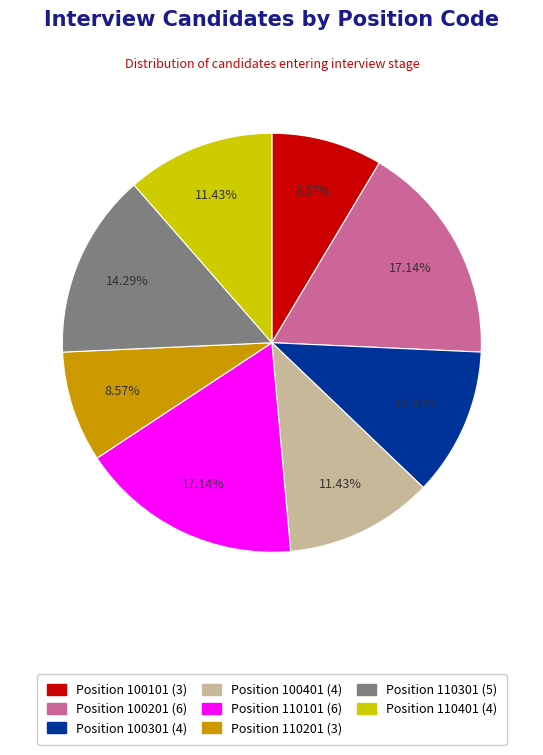

Does any single category account for the majority?

No